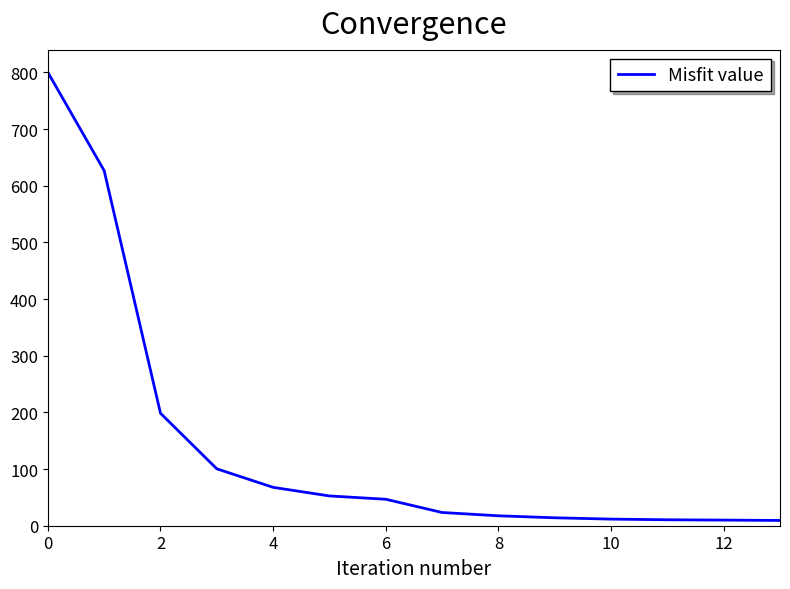

Is this an area chart (filled region under the line)?

No